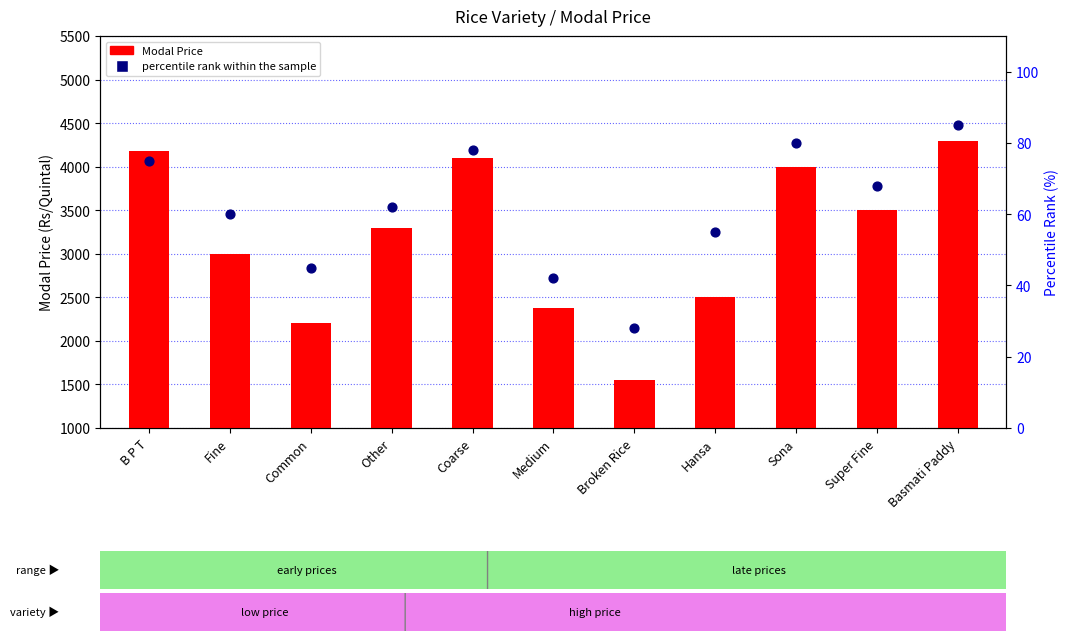

At which category is the sum across all series the highest?

Basmati Paddy